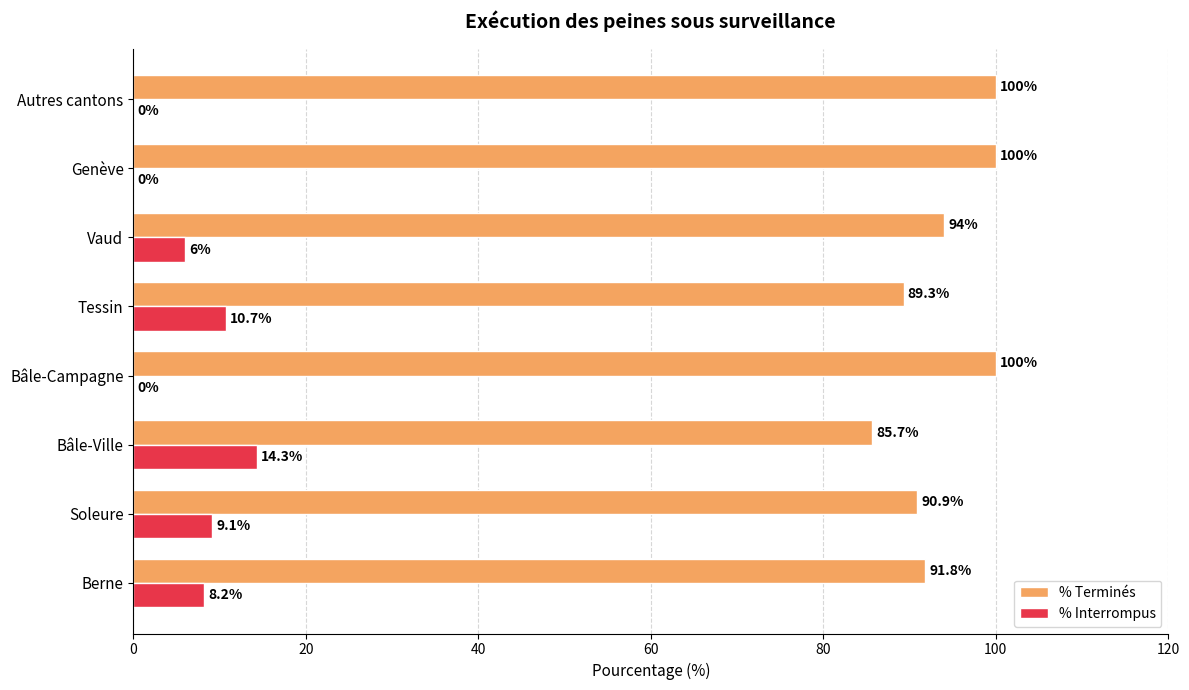

What is the maximum value for % Interrompus?

14.3